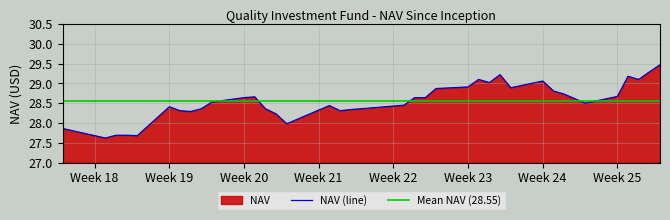

How many points are higher than both their immediate neighbors (excluding endpoints)?

7